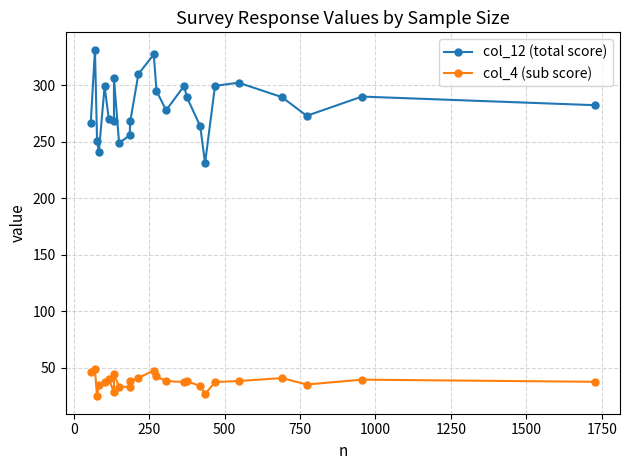

How many series are shown in this chart?

2